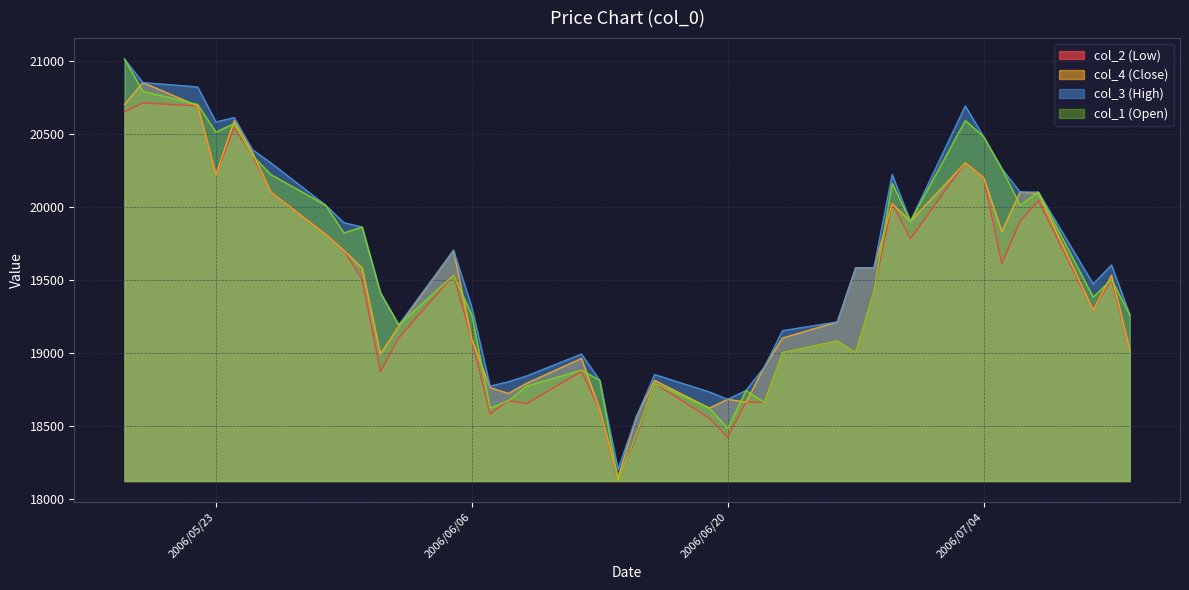

At how many categories does at least one series exceed 20395?

7